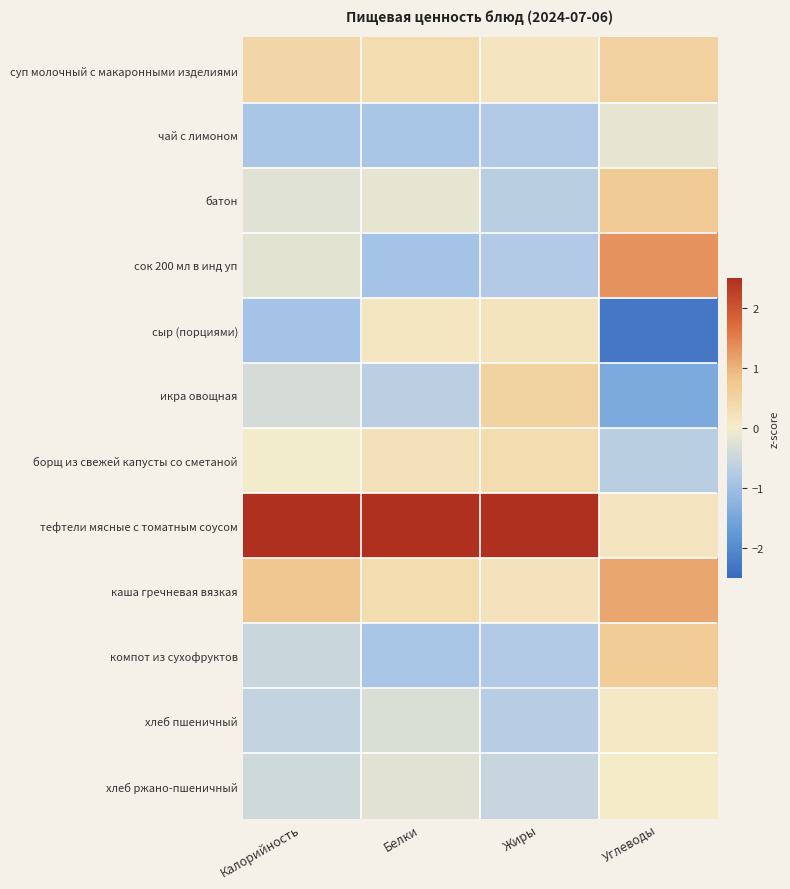

At which category is the sum across all series the highest?

Белки